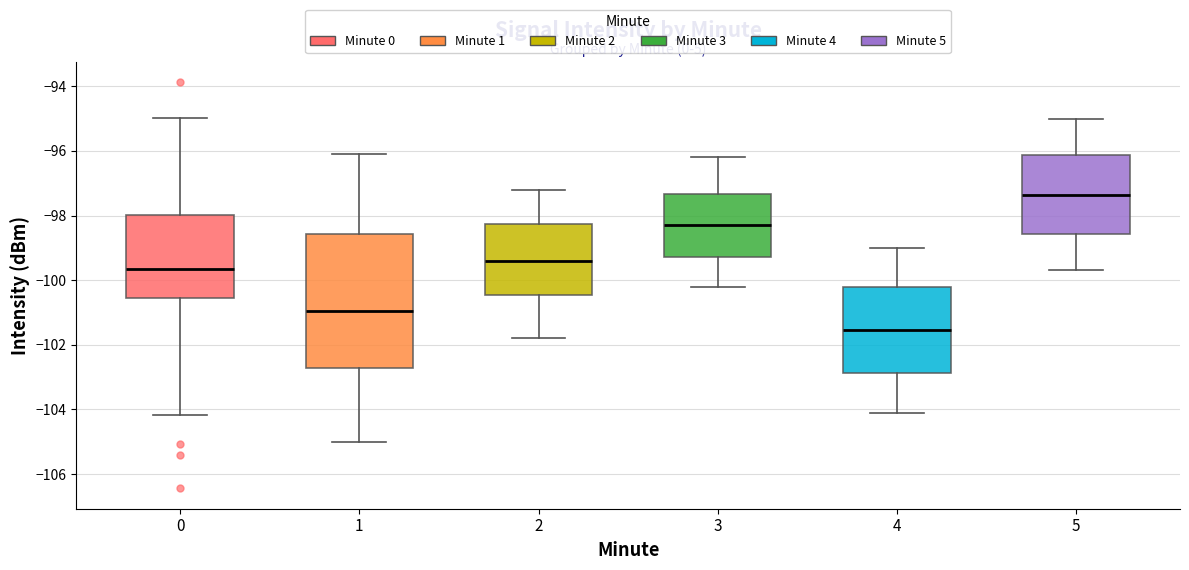

Reading left to right, transcribe this box plot: for each box, give where its median line is, the range the box spans, and where its two whiskers end, as read against the y-axis. The values are not printed on the chart, so give them approximately, as read against the axis.

0: median -99.6, box -100.6 to -98.0, whiskers -104.2 to -95.0
1: median -101.0, box -102.8 to -98.6, whiskers -105.0 to -96.0
2: median -99.4, box -100.4 to -98.2, whiskers -101.8 to -97.2
3: median -98.2, box -99.2 to -97.4, whiskers -100.2 to -96.2
4: median -101.6, box -102.8 to -100.2, whiskers -104.0 to -99.0
5: median -97.4, box -98.6 to -96.2, whiskers -99.6 to -95.0